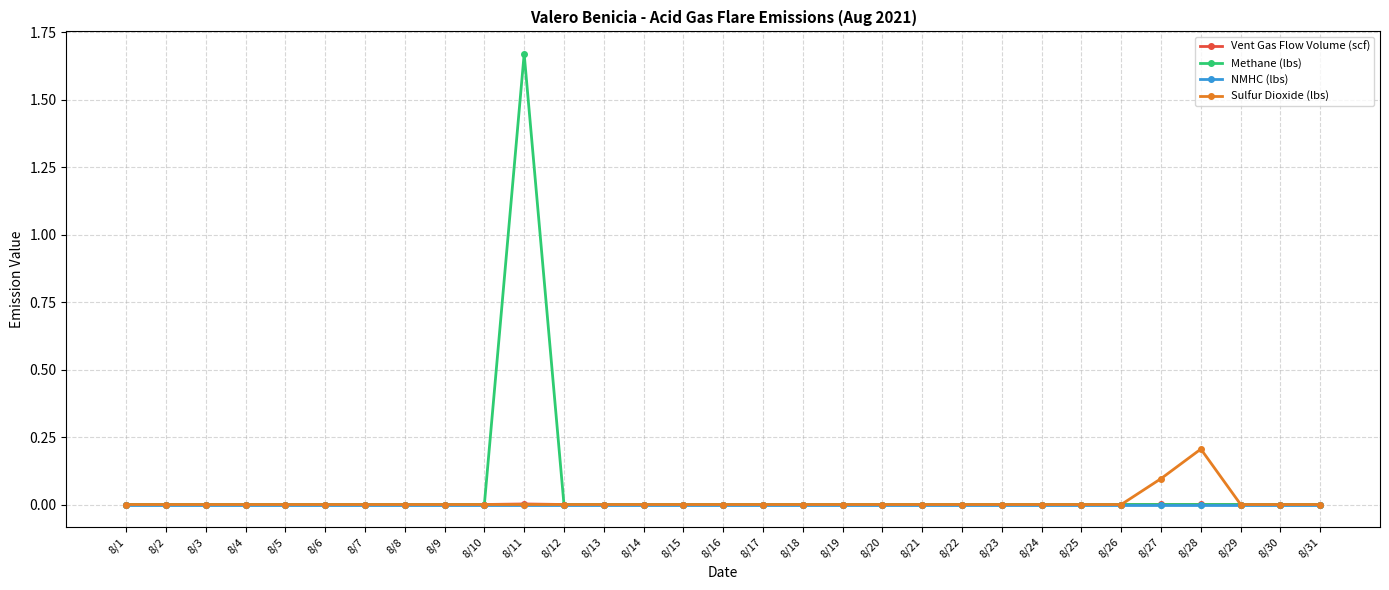

Is it true that Methane (lbs) equals 0.8 at 8/26?

False